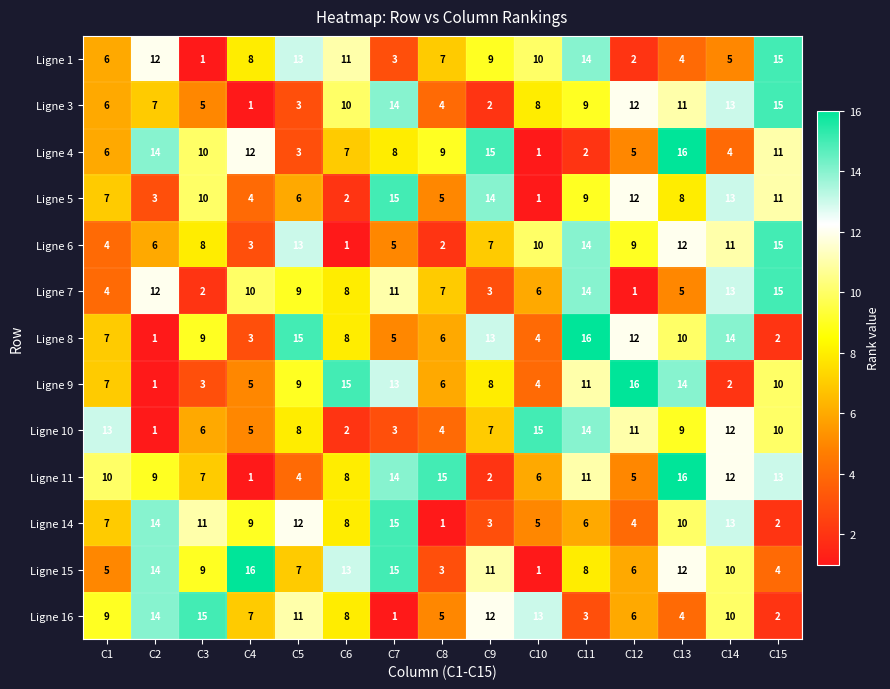

At which label is Ligne 15 closest to 8?

C11